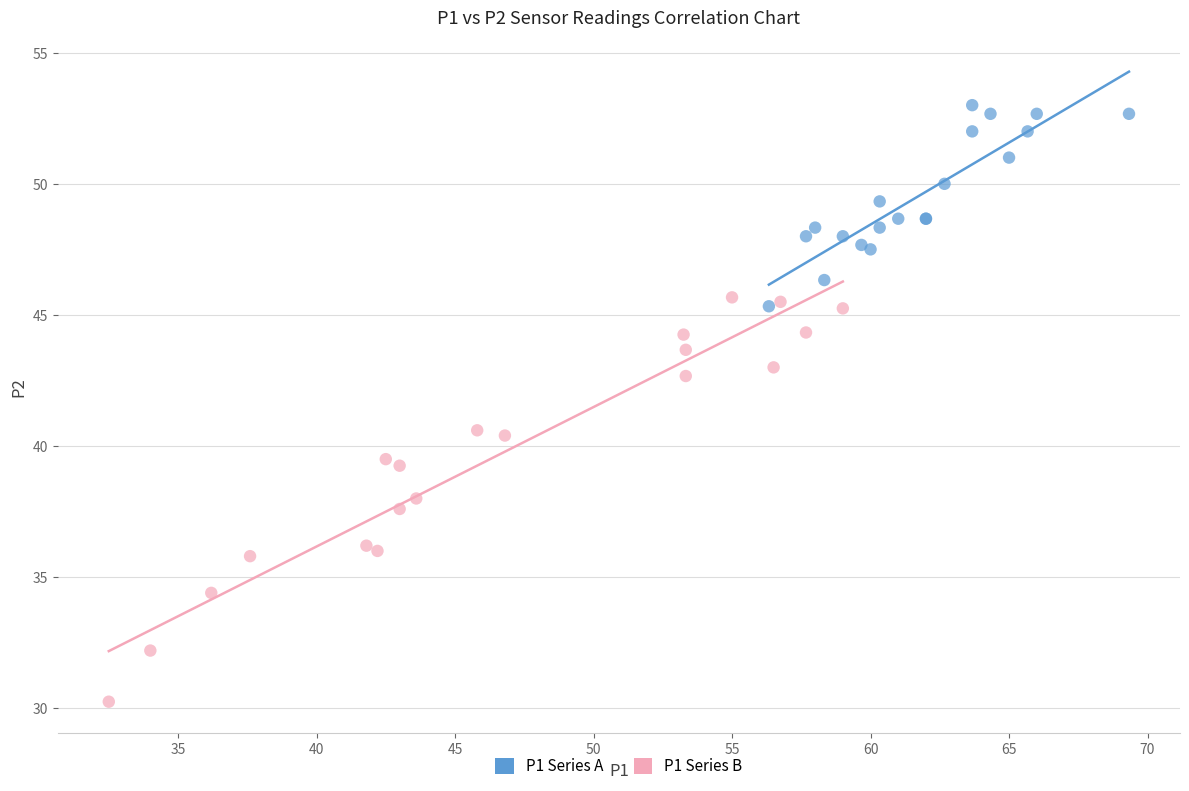

Which series has the largest Y range (max minus min)?

P1 Series B